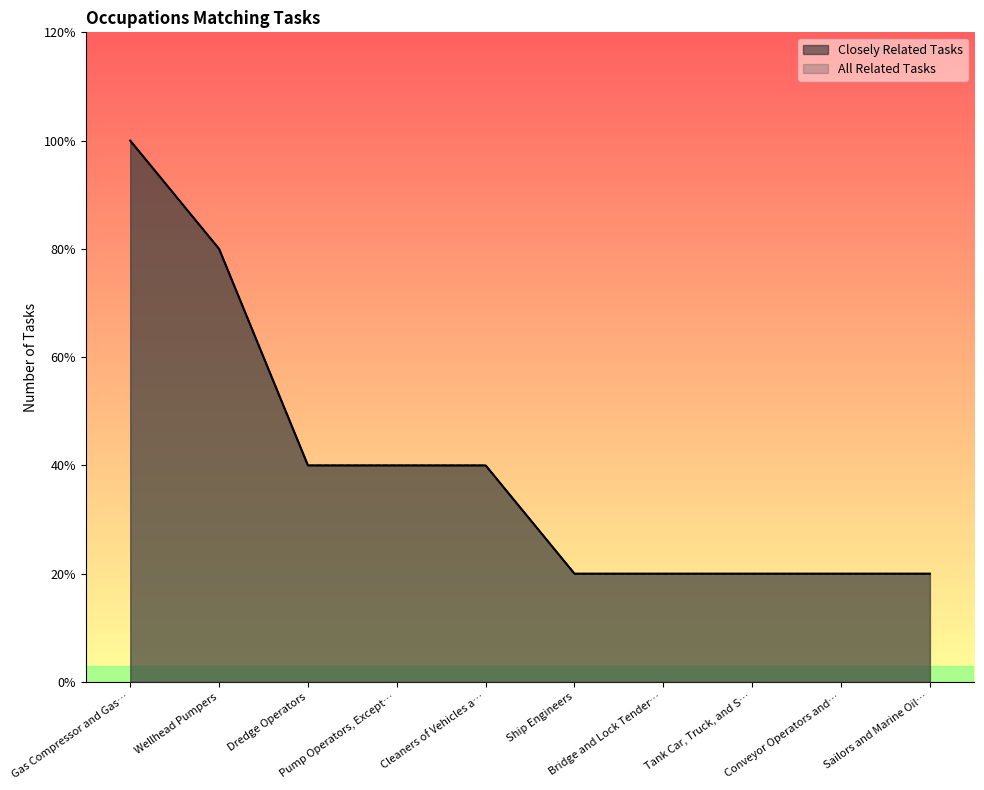

List the series in order of their peak value, highest first.

Closely Related Tasks, All Related Tasks